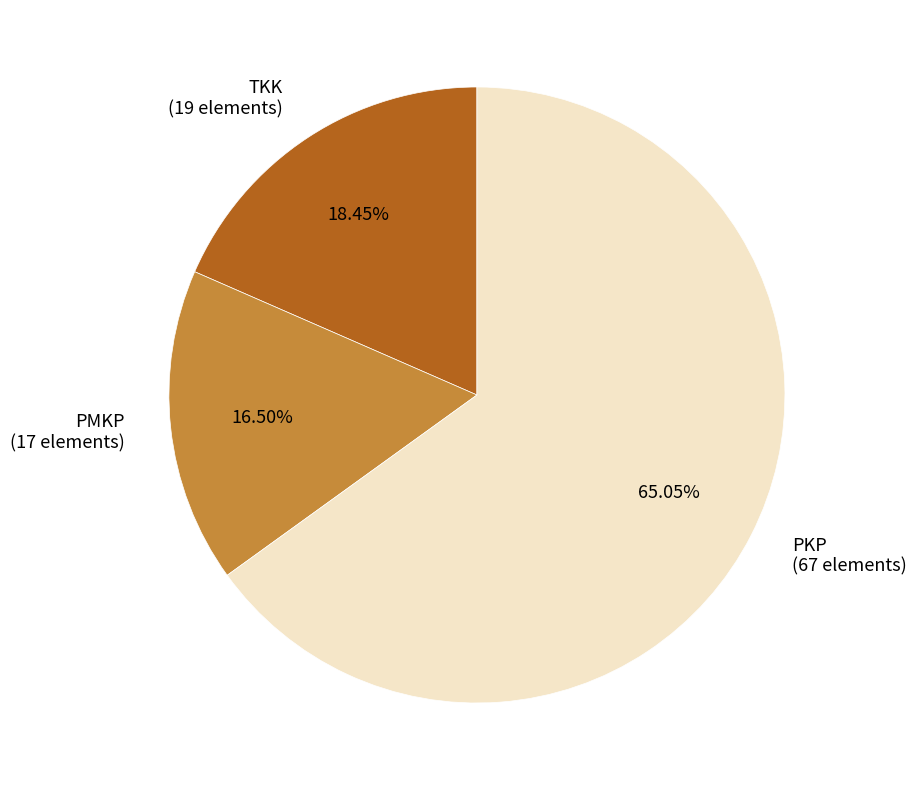

Between PMKP (17 elements) and PKP (67 elements), which is larger?

PKP (67 elements)